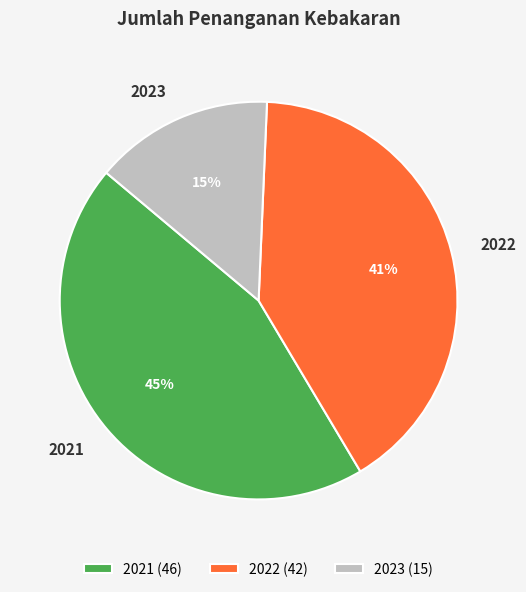

Is the sum of 2023 (15) and 2022 (42) greater than half?

Yes